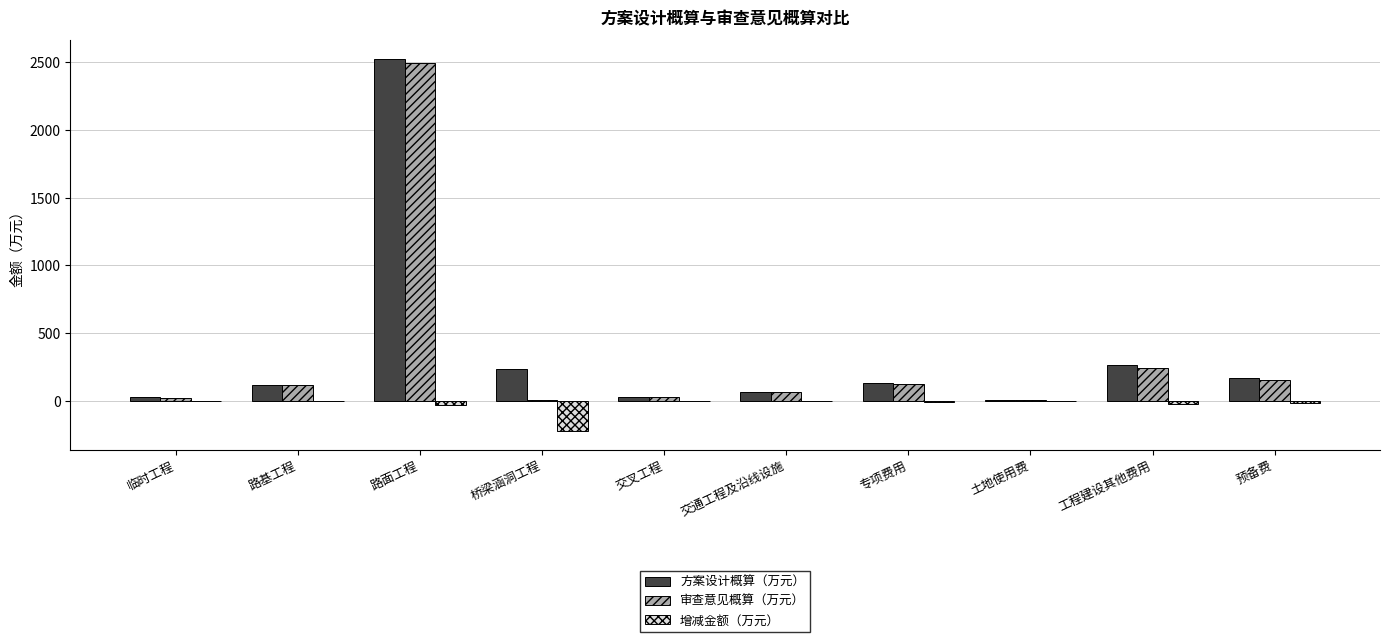

At which category is the sum across all series the highest?

路面工程